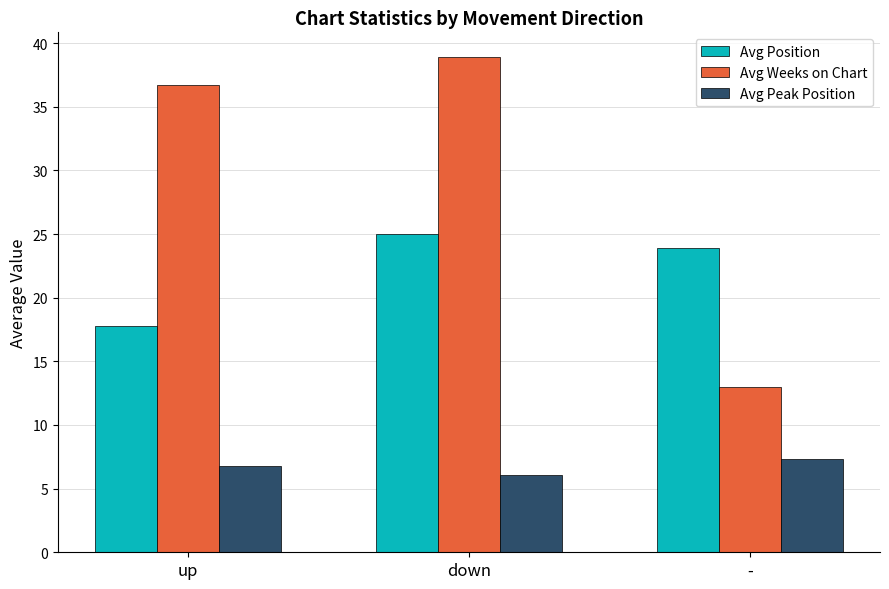

What is the lowest value of the Avg Peak Position series?

6.1